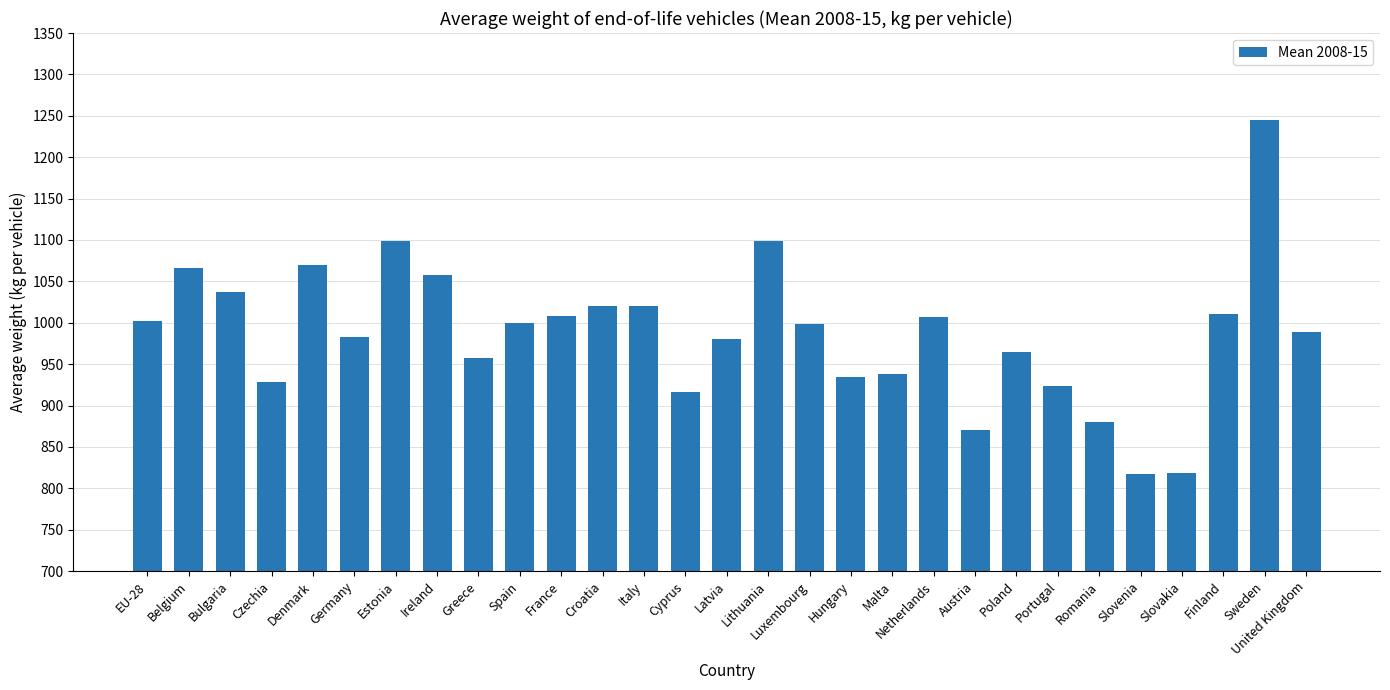

What is the difference between the values at Ireland and France?

49.3